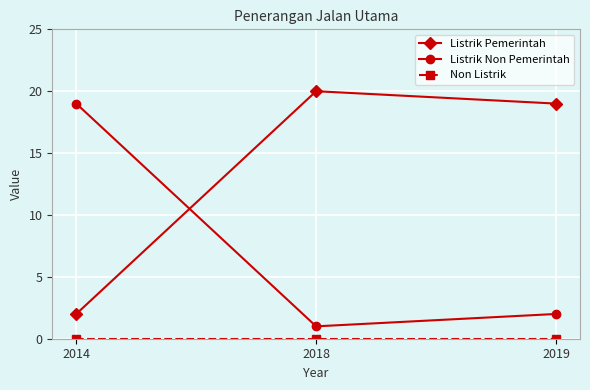

The value of Listrik Pemerintah at 2014 is 1. True or false?

False